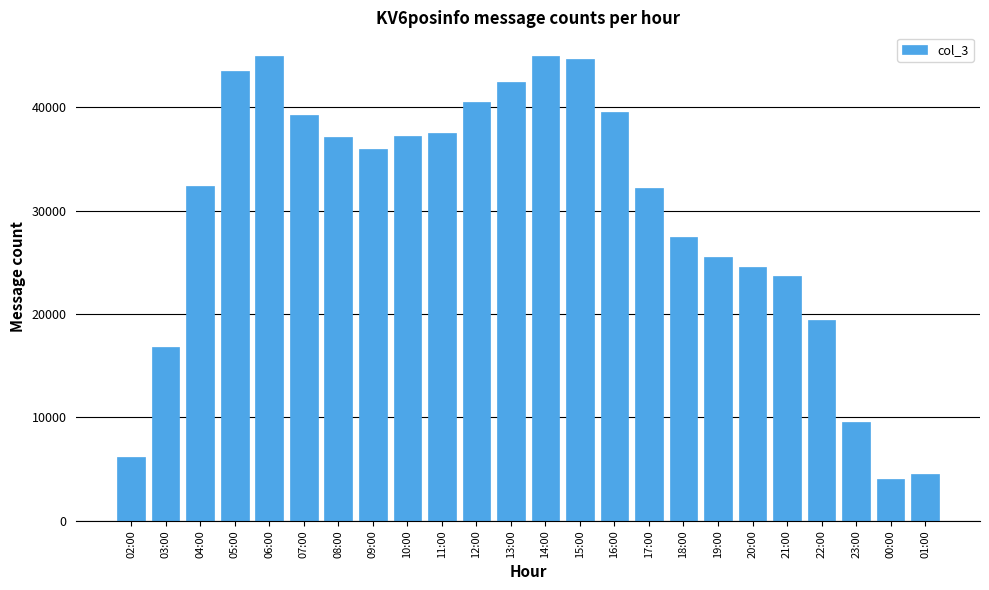

Which has a higher value, 19:00 or 15:00?

15:00